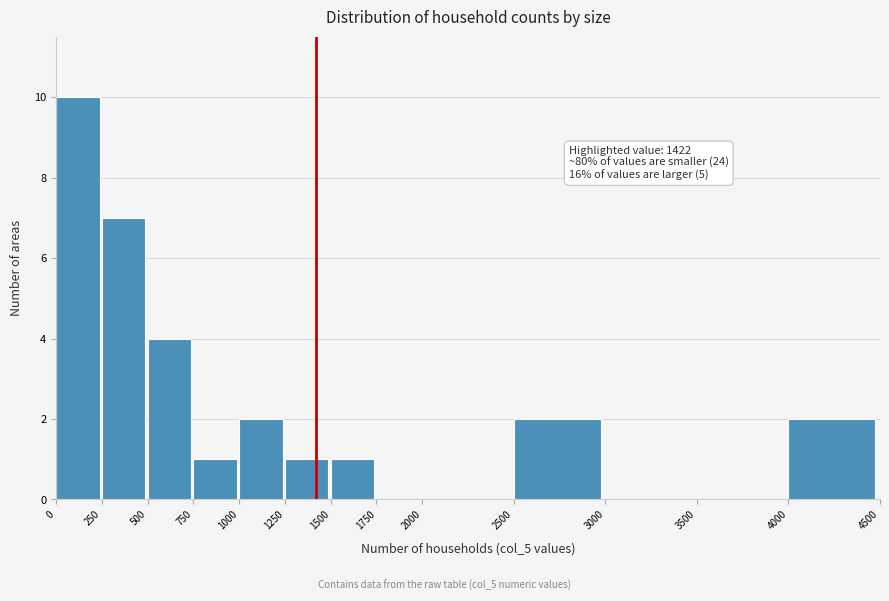

Over which range of the x-axis is the bar tallest?

0 to 250